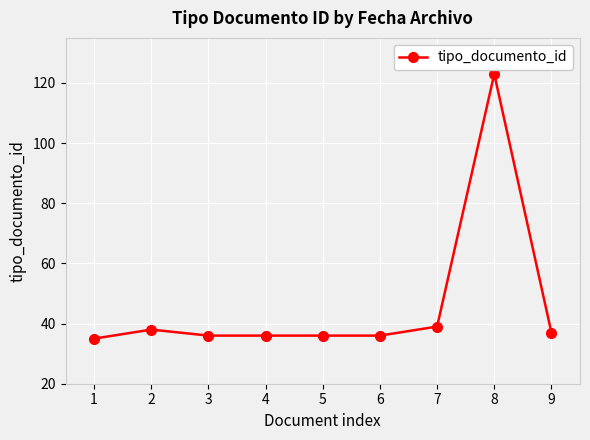

What is the difference between the maximum and minimum values?

88